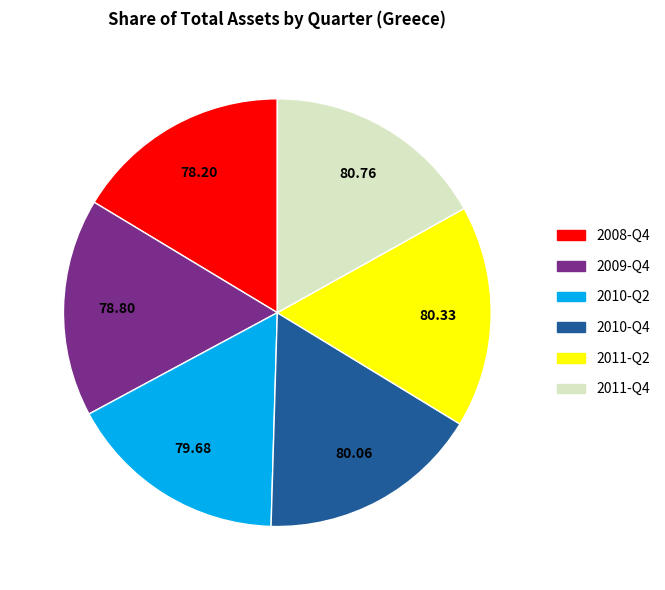

The 2011-Q4 slice represents 17% of the pie. True or false?

True